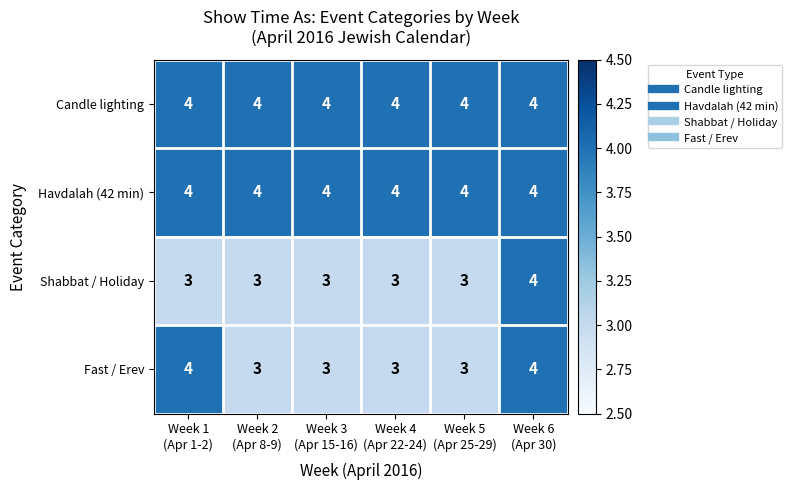

At how many categories does at least one series exceed 3?

6